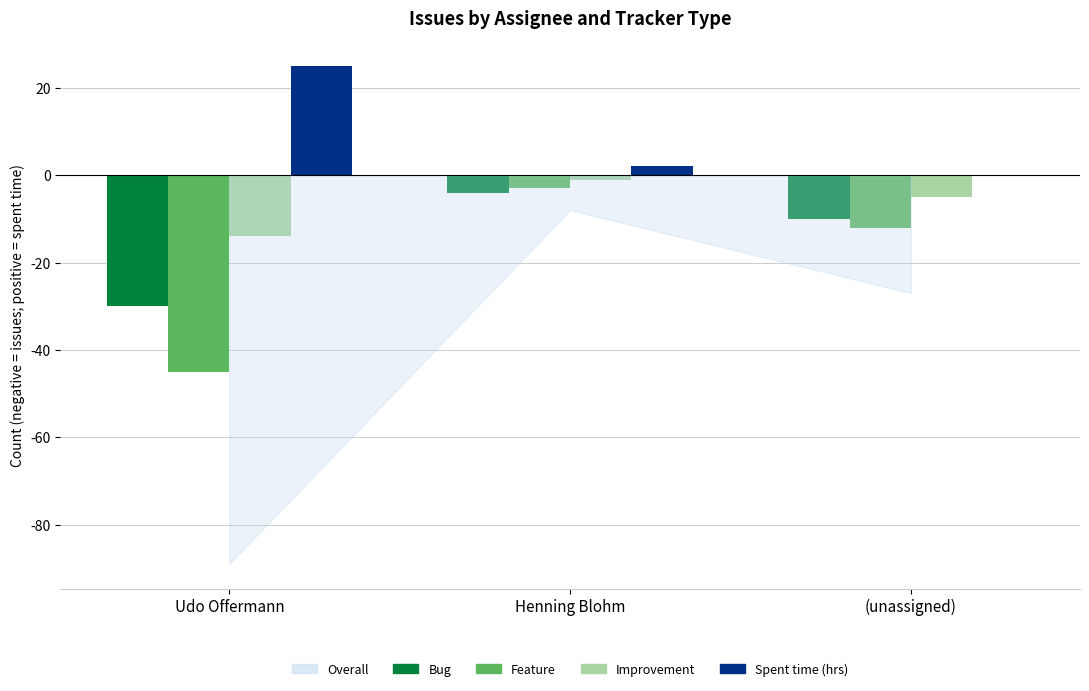

What is the total value across all series at (unassigned)?

-27